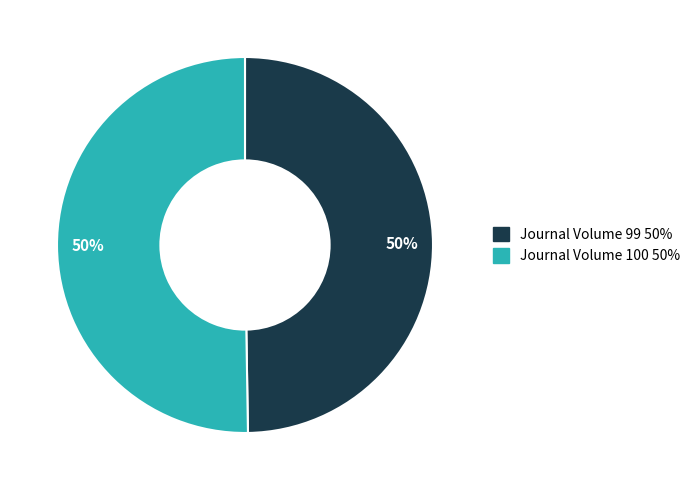

To the nearest percent, what is the average slice percentage?

50%